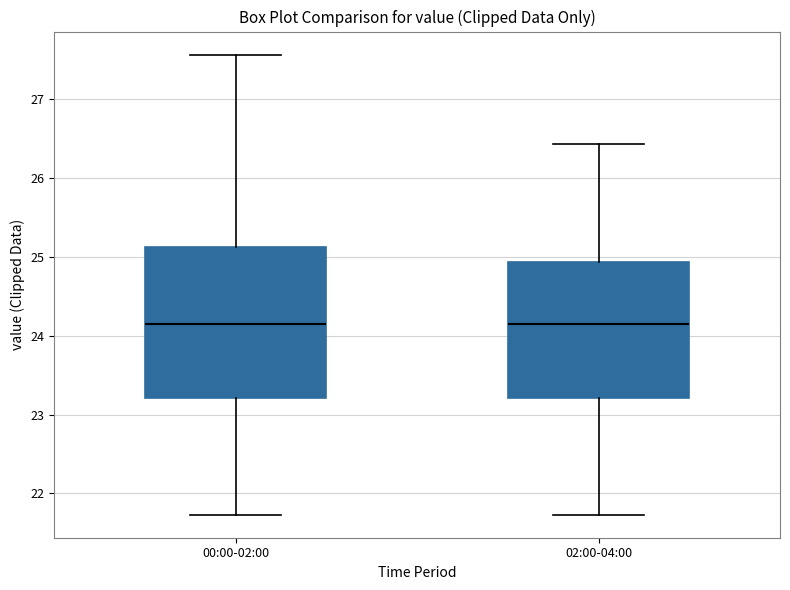

Reading left to right, read every box against the y-axis: the position of its median line, the range the box covers, and the ends of its whiskers. The values are not printed on the chart, so give them approximately, as read against the axis.

00:00-02:00: median 24.2, box 23.2 to 25.1, whiskers 21.7 to 27.6
02:00-04:00: median 24.2, box 23.2 to 24.9, whiskers 21.7 to 26.4